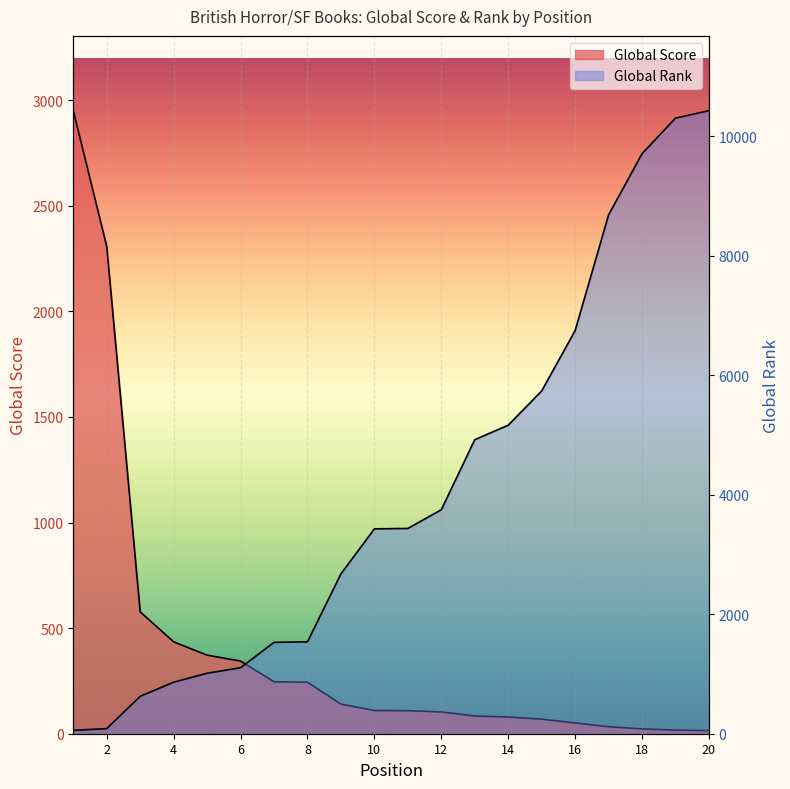

What is the value of the Global Score point at the 9th from the left?

140